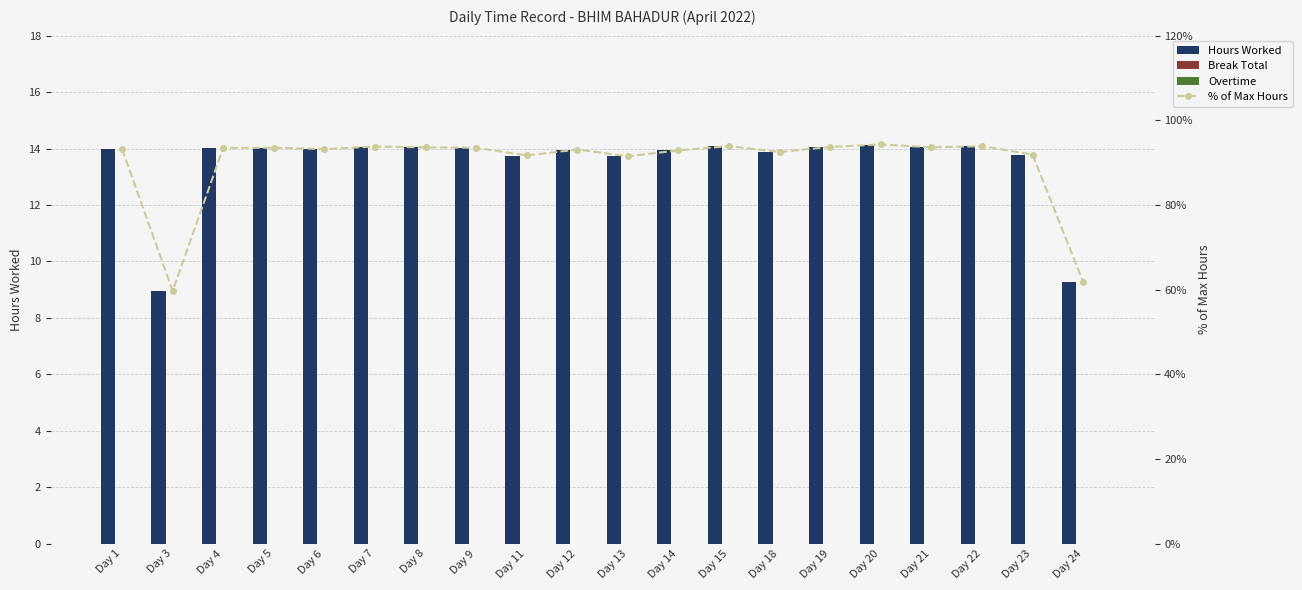

What is the difference between the maximum and minimum values in the % of Max Hours series?

34.6